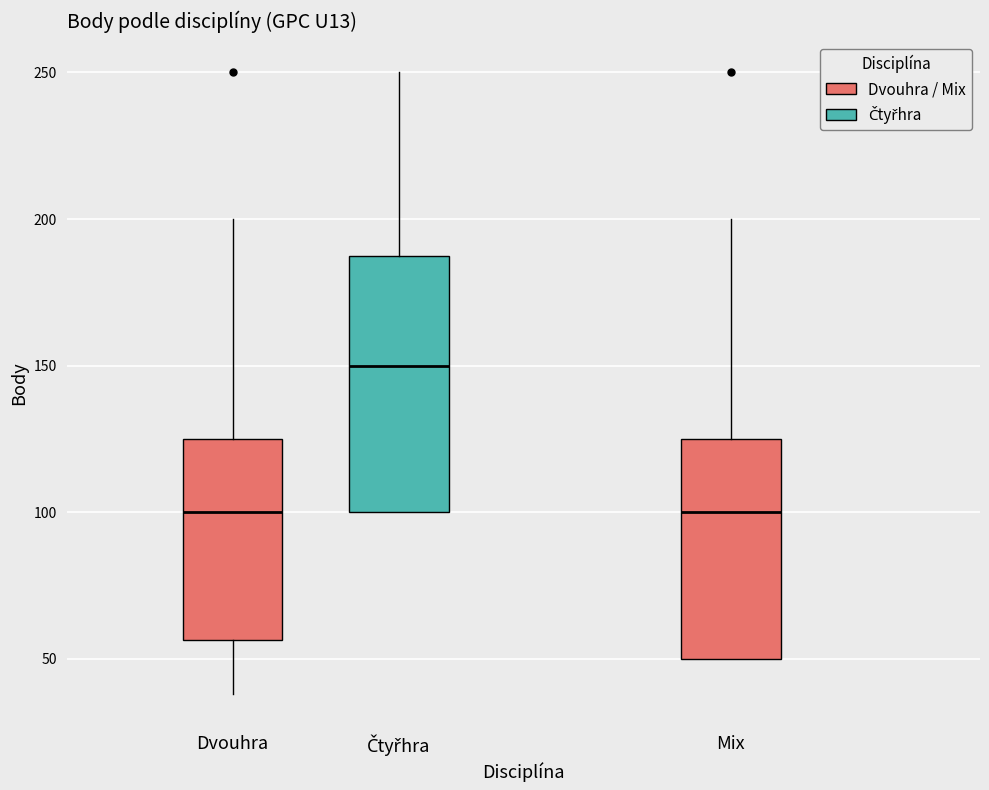

Reading left to right, transcribe this box plot: for each box, give where its median line is, the range the box spans, and where its two whiskers end, as read against the y-axis. The values are not printed on the chart, so give them approximately, as read against the axis.

Dvouhra: median 100, box 55 to 125, whiskers 40 to 200
Čtyřhra: median 150, box 100 to 190, whiskers 100 to 250
Mix: median 100, box 50 to 125, whiskers 50 to 200